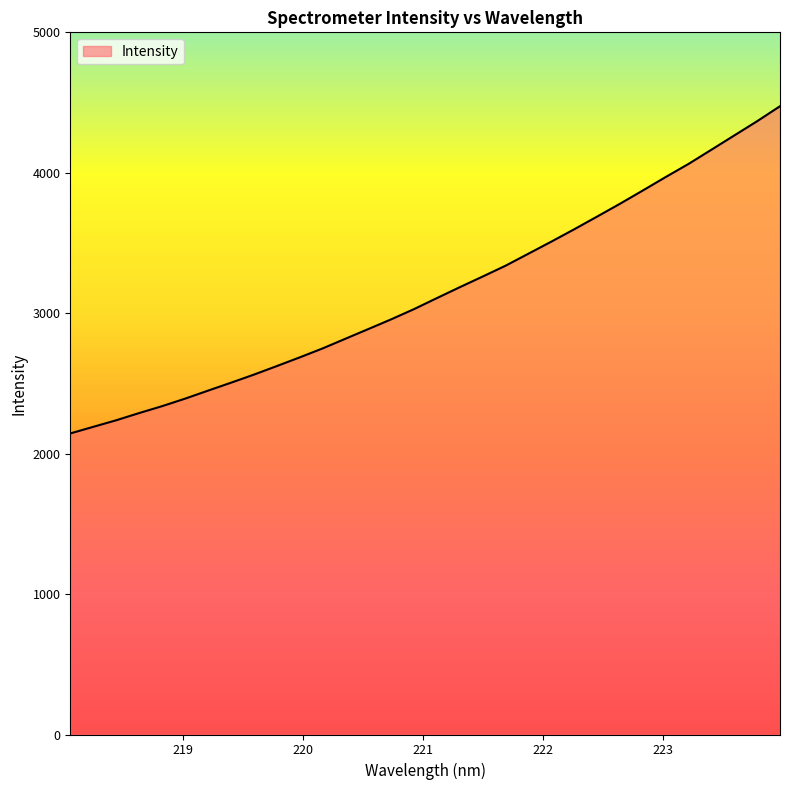

What is the smallest value displayed?

2143.7